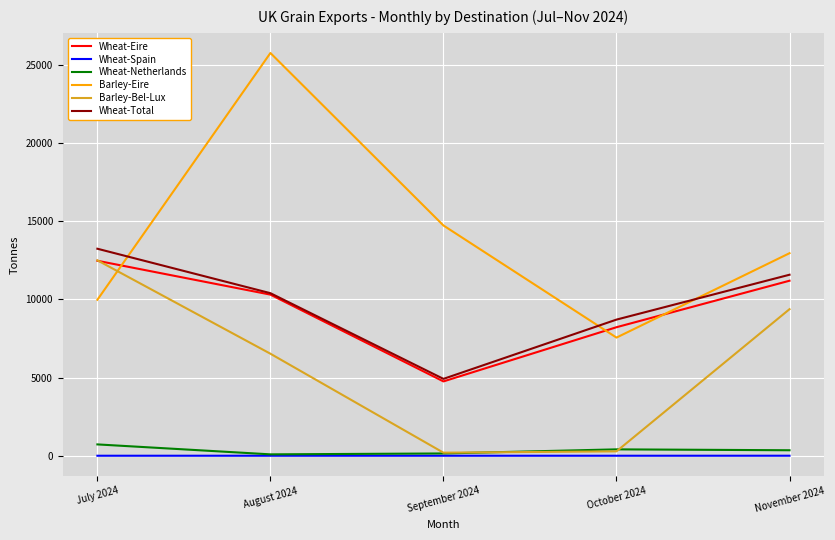

What is the highest value of the Wheat-Total series?

13240